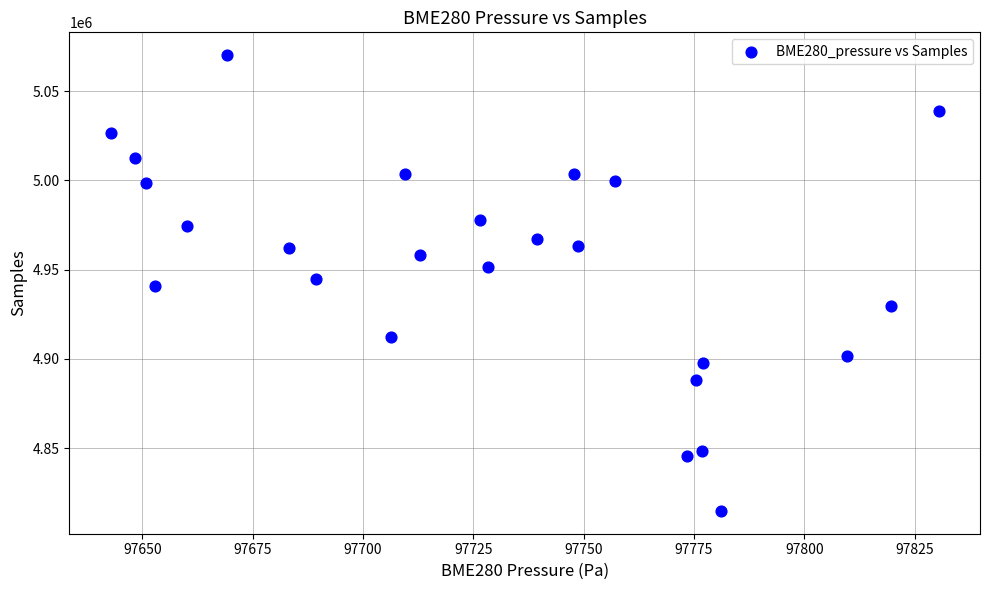

What is the range of Y values (max minus min)?

255405